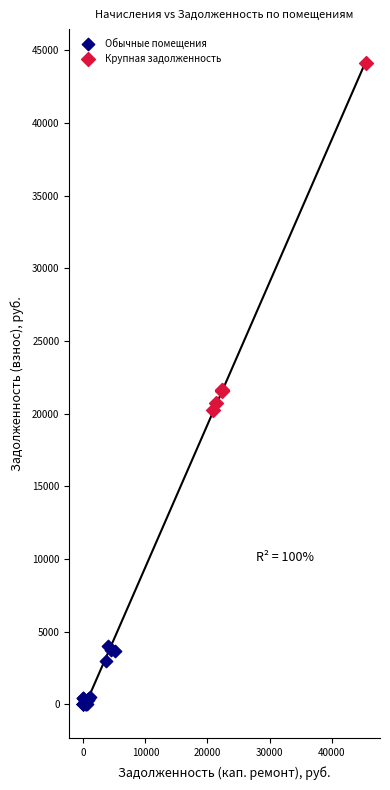

Which series reaches the minimum Y coordinate?

Обычные помещения